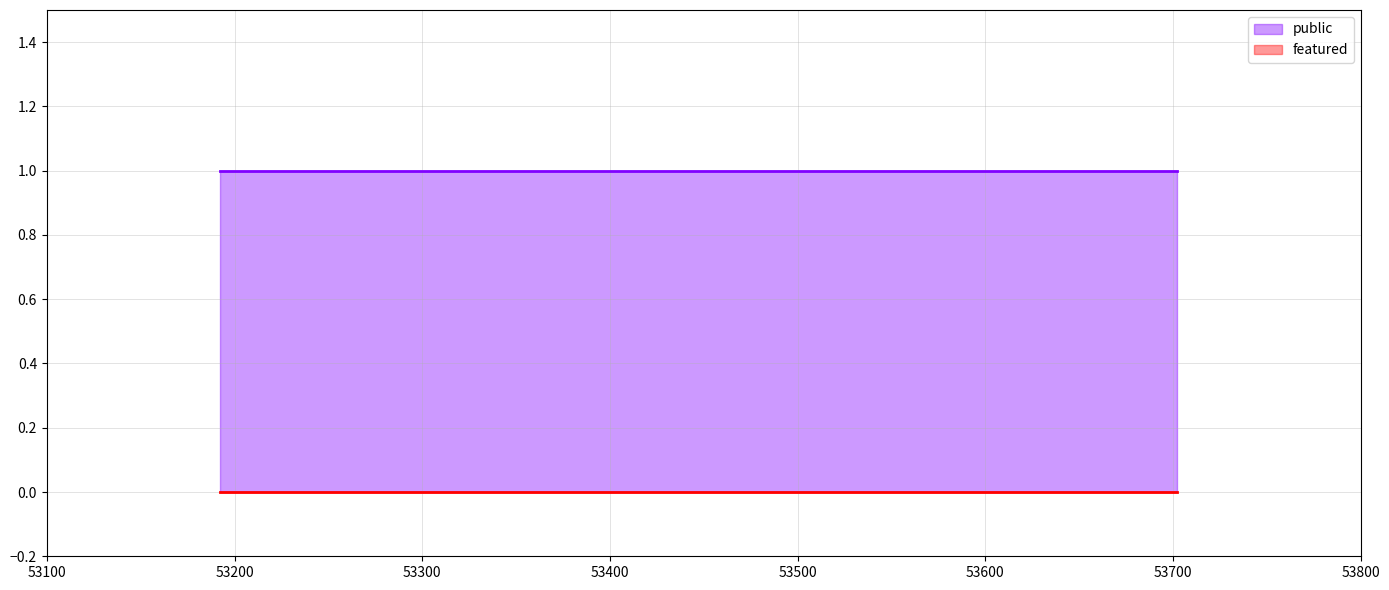

Reading left to right, list all the values displayed in this chart.

public: 53702=1	53497=1	53192=1
featured: 53702=0	53497=0	53192=0